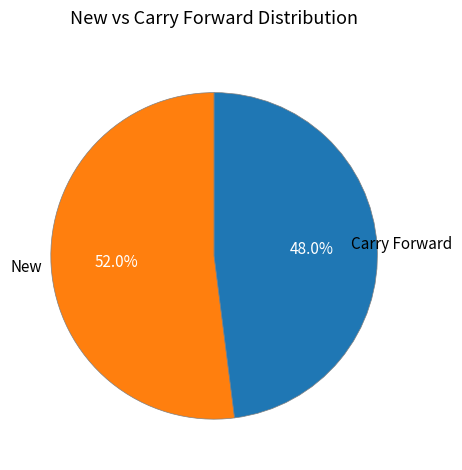

Is there any slice that represents more than half of the pie?

Yes